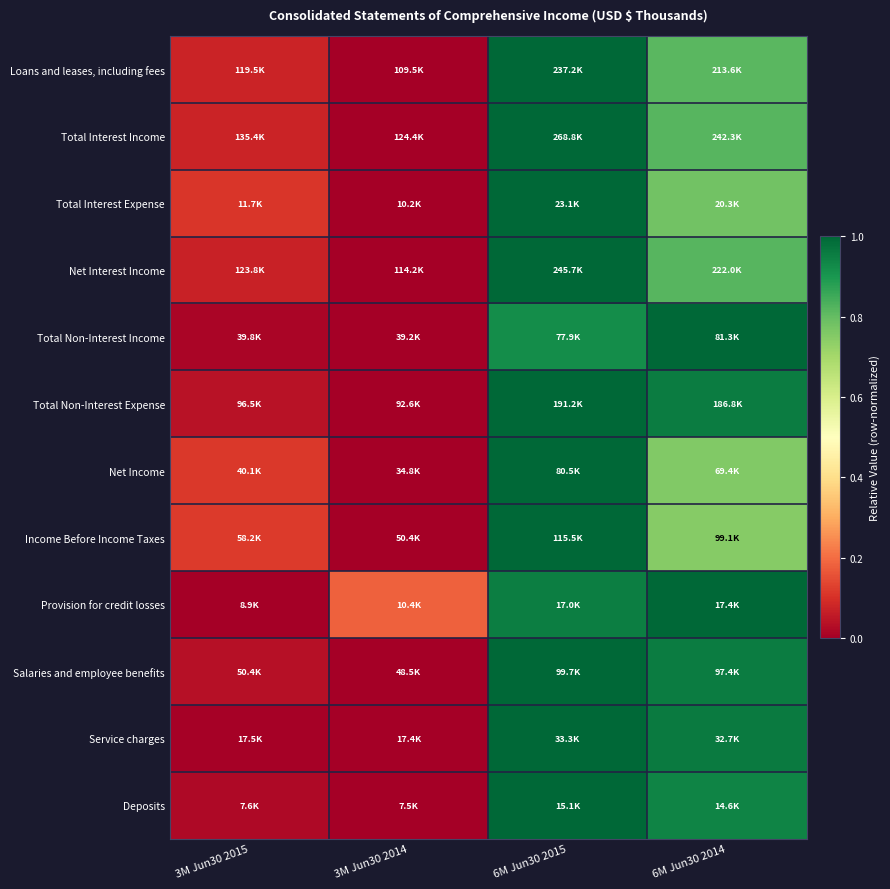

Reading left to right, extract all data points from this chart.

Loans and leases, including fees: 3M Jun30 2015=0.1	3M Jun30 2014=0.0	6M Jun30 2015=1.0	6M Jun30 2014=0.8
Total Interest Income: 3M Jun30 2015=0.1	3M Jun30 2014=0.0	6M Jun30 2015=1.0	6M Jun30 2014=0.8
Total Interest Expense: 3M Jun30 2015=0.1	3M Jun30 2014=0.0	6M Jun30 2015=1.0	6M Jun30 2014=0.8
Net Interest Income: 3M Jun30 2015=0.1	3M Jun30 2014=0.0	6M Jun30 2015=1.0	6M Jun30 2014=0.8
Total Non-Interest Income: 3M Jun30 2015=0.0	3M Jun30 2014=0.0	6M Jun30 2015=0.9	6M Jun30 2014=1.0
Total Non-Interest Expense: 3M Jun30 2015=0.0	3M Jun30 2014=0.0	6M Jun30 2015=1.0	6M Jun30 2014=1.0
Net Income: 3M Jun30 2015=0.1	3M Jun30 2014=0.0	6M Jun30 2015=1.0	6M Jun30 2014=0.8
Income Before Income Taxes: 3M Jun30 2015=0.1	3M Jun30 2014=0.0	6M Jun30 2015=1.0	6M Jun30 2014=0.7
Provision for credit losses: 3M Jun30 2015=0.0	3M Jun30 2014=0.2	6M Jun30 2015=1.0	6M Jun30 2014=1.0
Salaries and employee benefits: 3M Jun30 2015=0.0	3M Jun30 2014=0.0	6M Jun30 2015=1.0	6M Jun30 2014=1.0
Service charges: 3M Jun30 2015=0.0	3M Jun30 2014=0.0	6M Jun30 2015=1.0	6M Jun30 2014=1.0
Deposits: 3M Jun30 2015=0.0	3M Jun30 2014=0.0	6M Jun30 2015=1.0	6M Jun30 2014=0.9